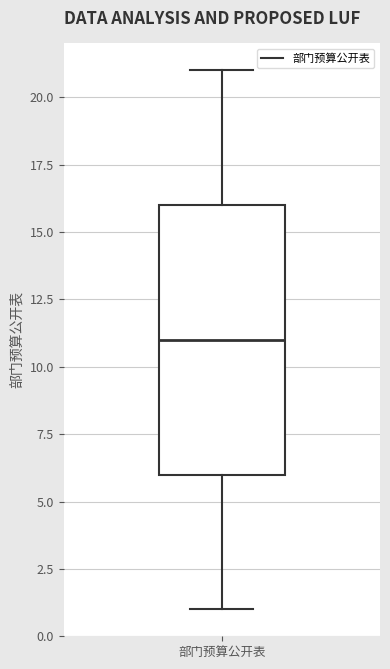

Transcribe this box plot: give where the median line is, the range the box spans, and where the two whiskers end, as read against the y-axis. The values are not printed on the chart, so give them approximately, as read against the axis.

median 11, box 6 to 16, whiskers 1 to 21